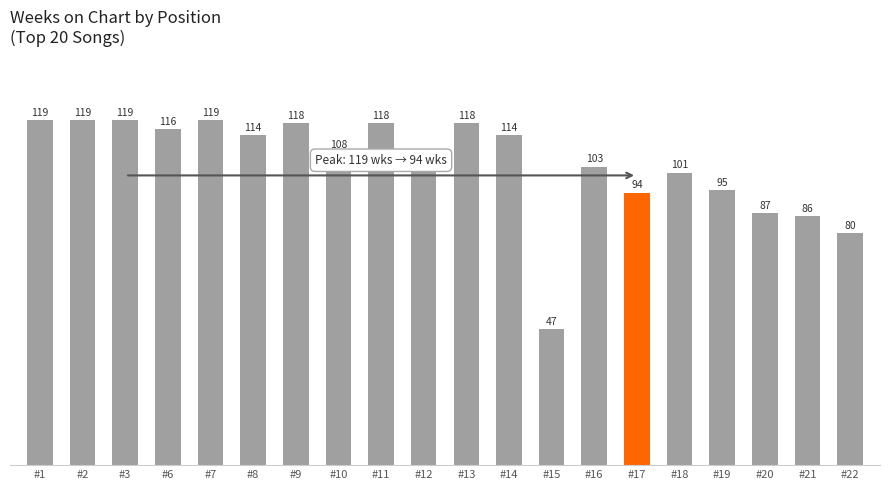

Read the value at #10.

108